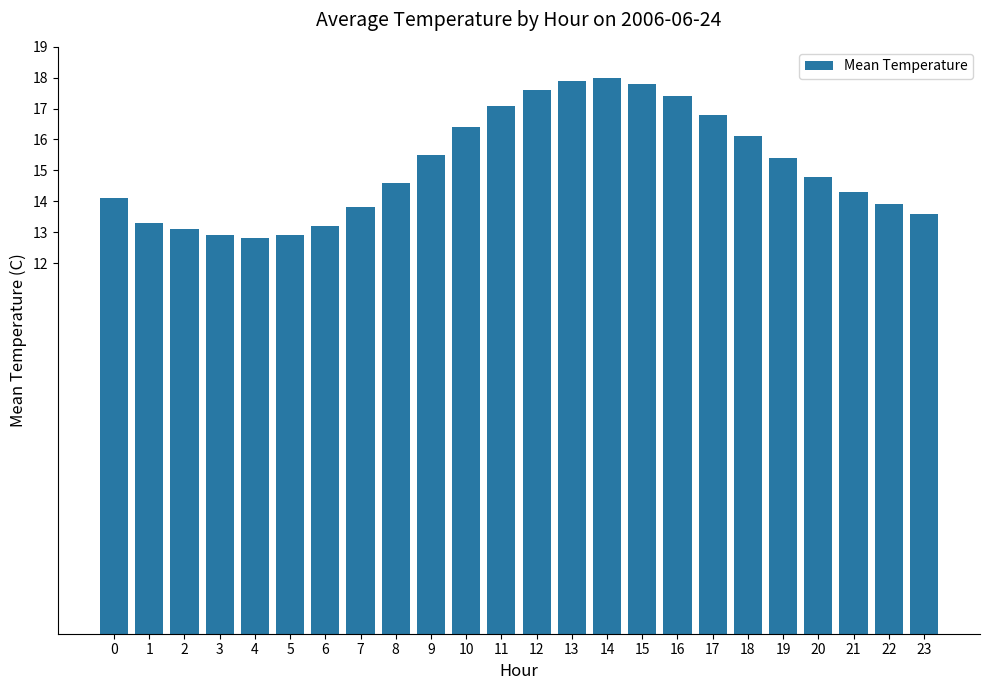

Between 13 and 18, which is larger?

13